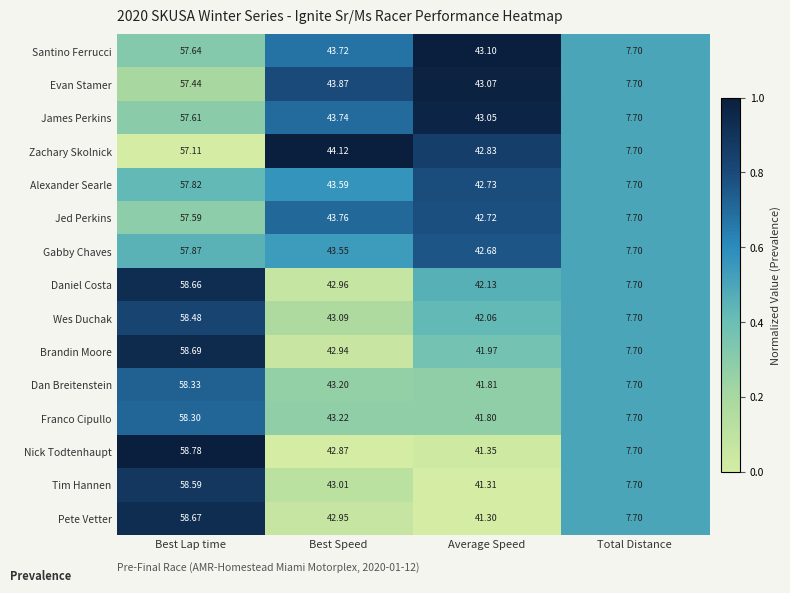

Count the number of categories in the chart.

4